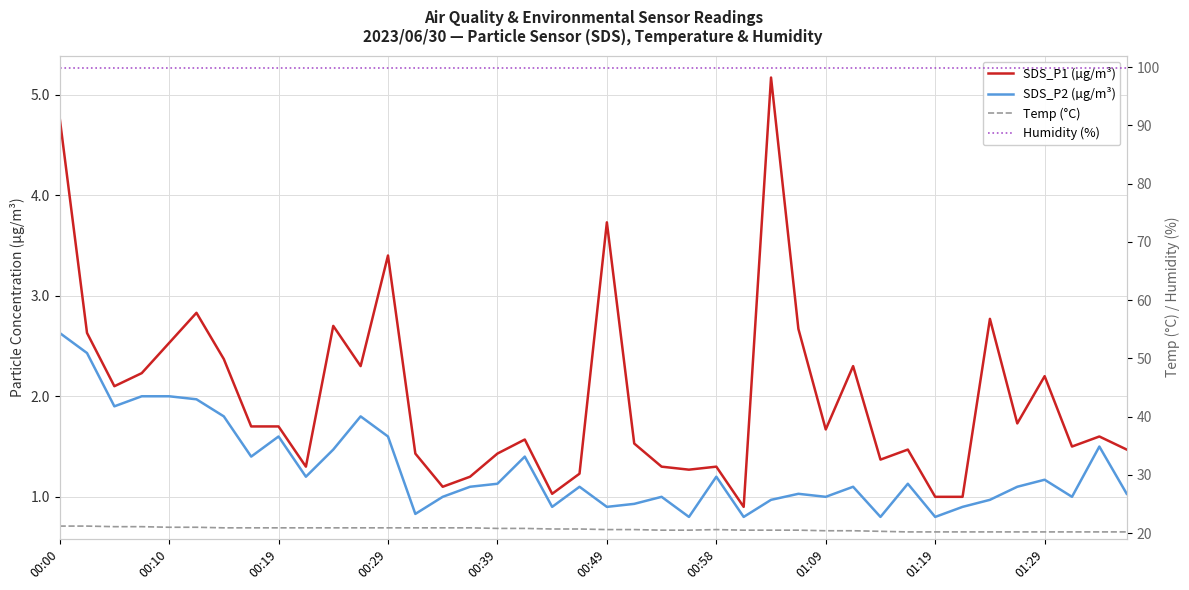

Does the chart display data point markers on the line(s)?

No